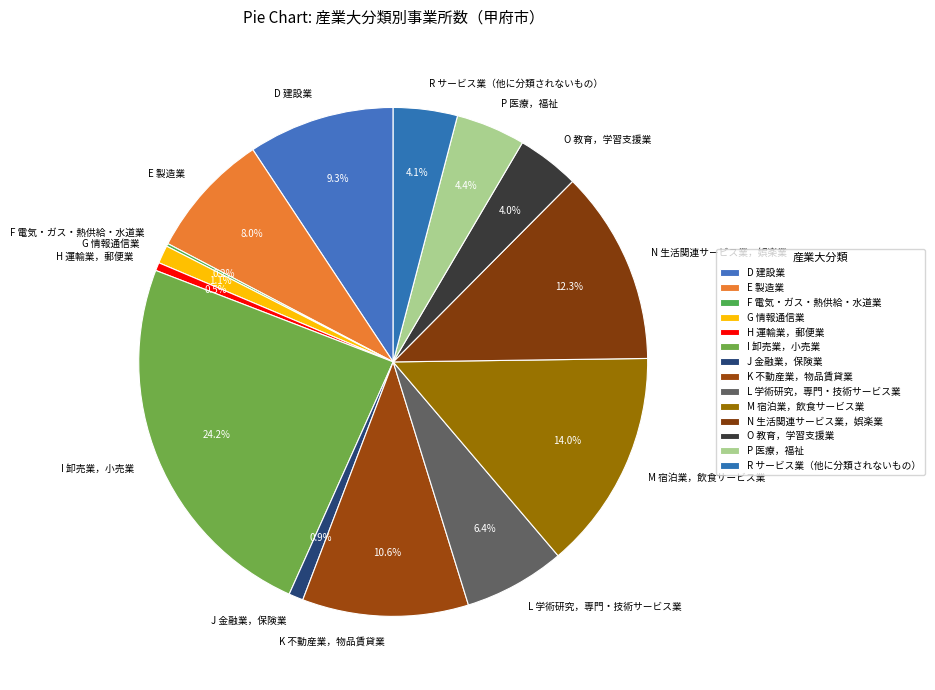

Between P 医療，福祉 and J 金融業，保険業, which is larger?

P 医療，福祉